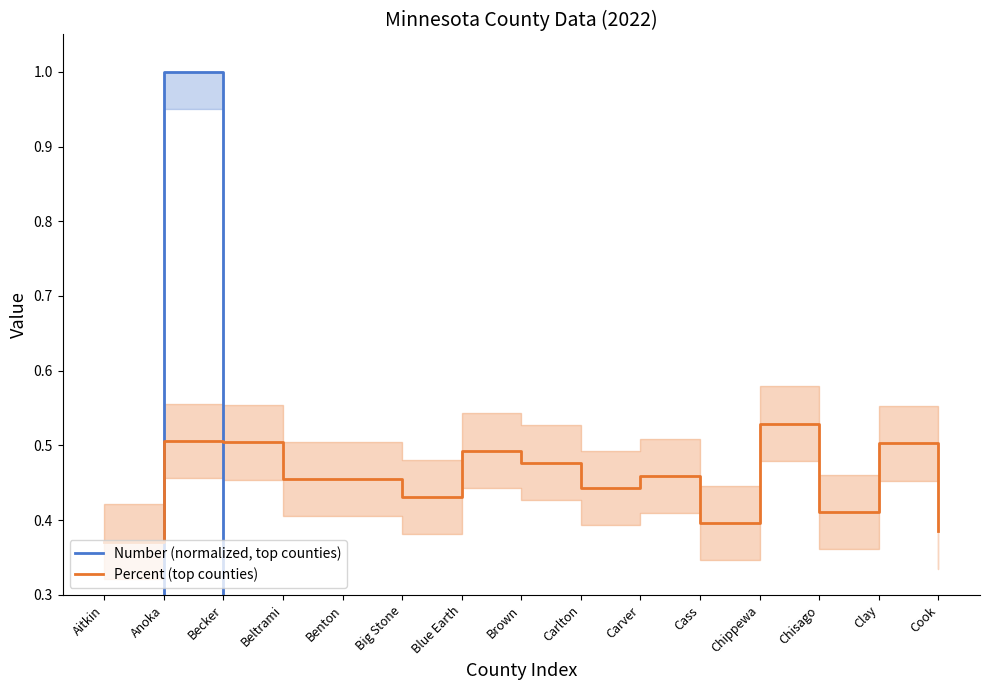

At which category does the chart reach its minimum across all series?

Cook